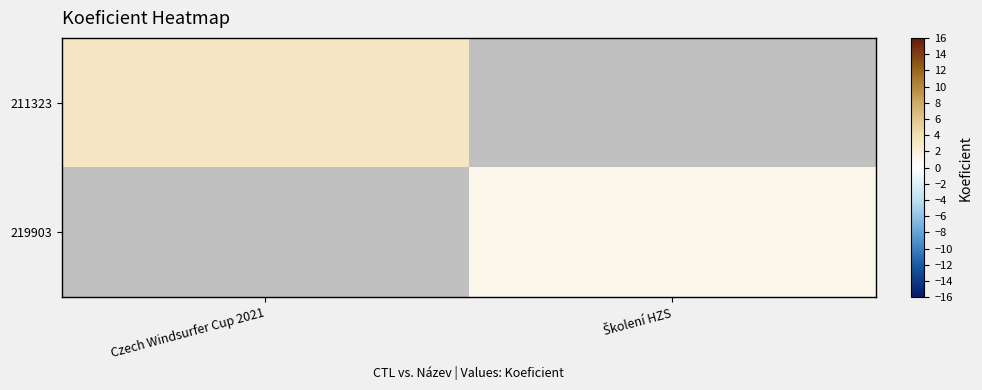

The 211323 series shows 0.9 at Czech Windsurfer Cup 2021. True or false?

False